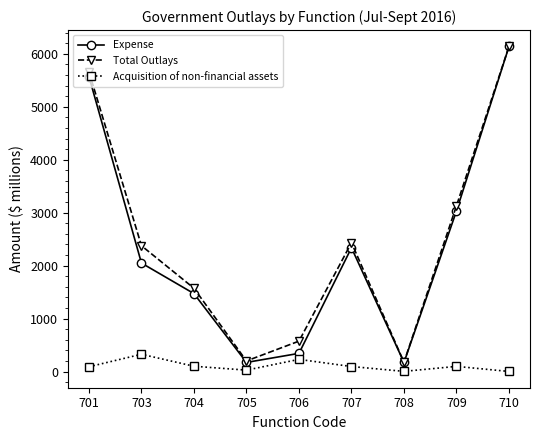

At which category is the sum across all series the highest?

710